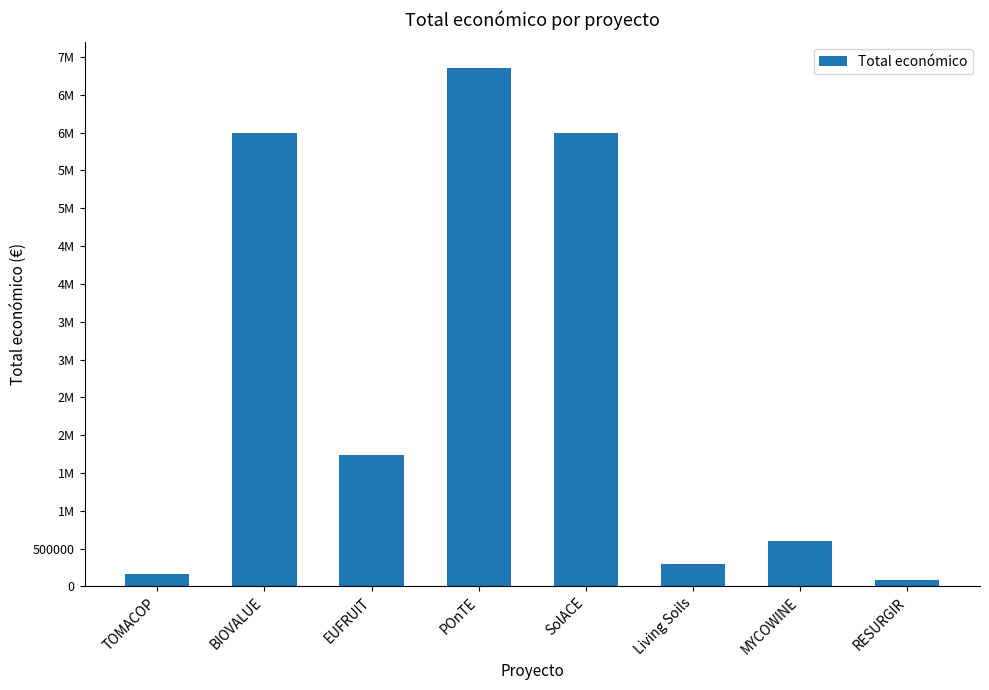

What is the sum of the values at BIOVALUE and SolACE?

11993562.0